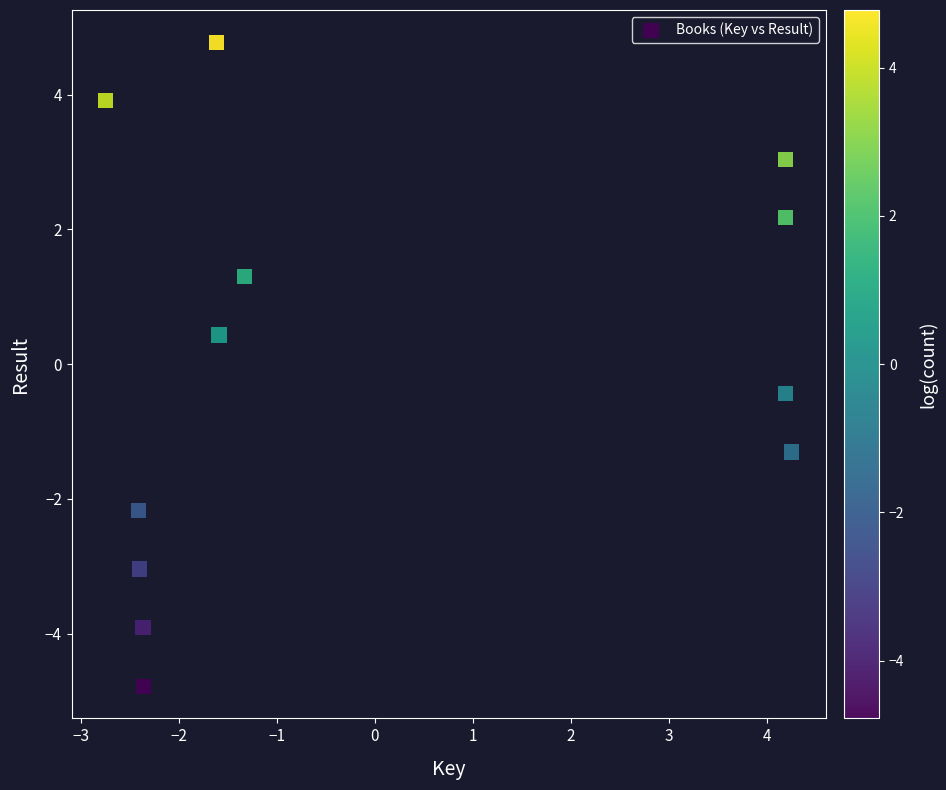

What is the range of X values (max minus min)?

7.0